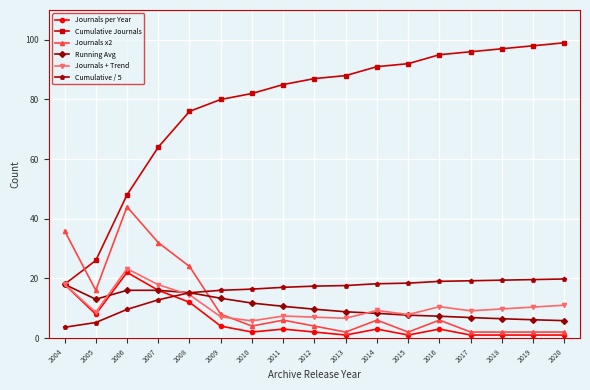

How many categories are shown in the chart?

17